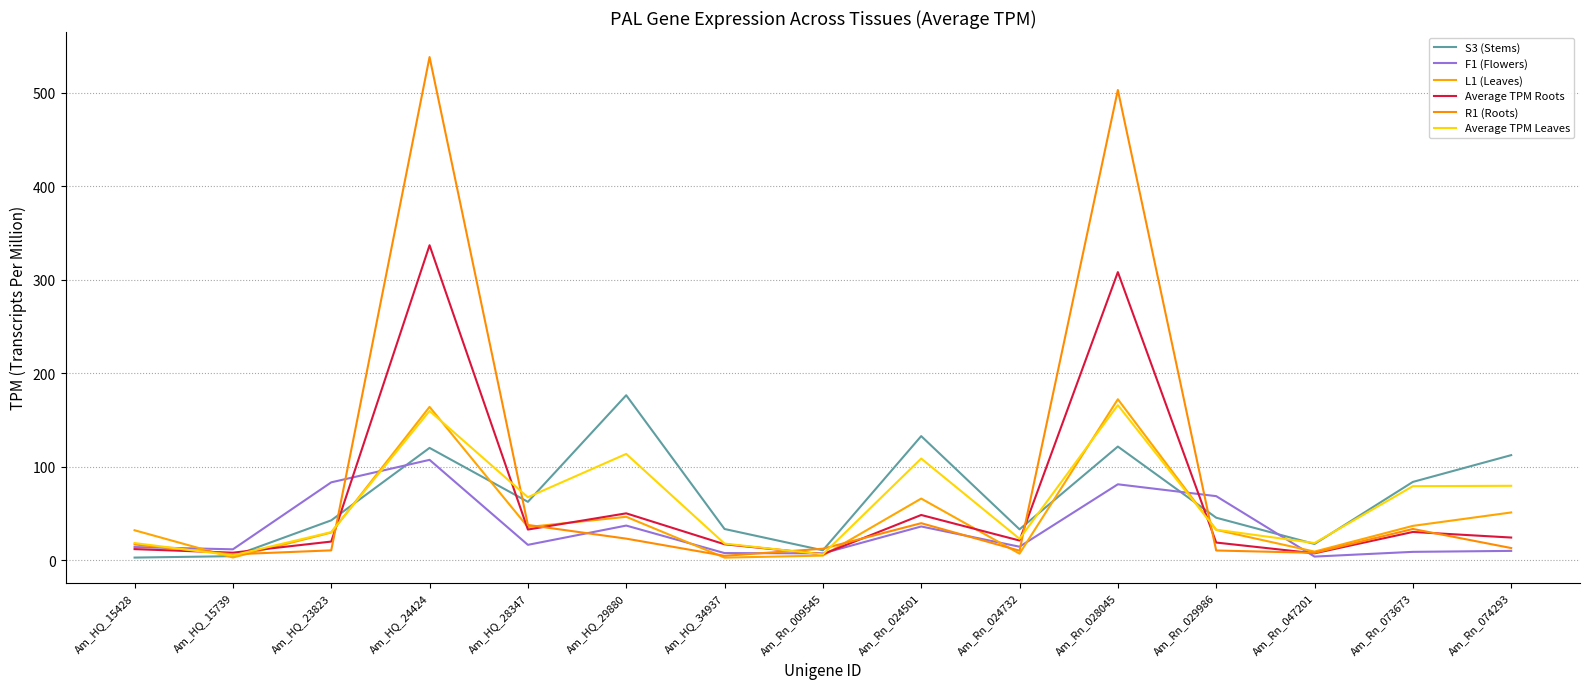

How many lines are shown in the chart?

6